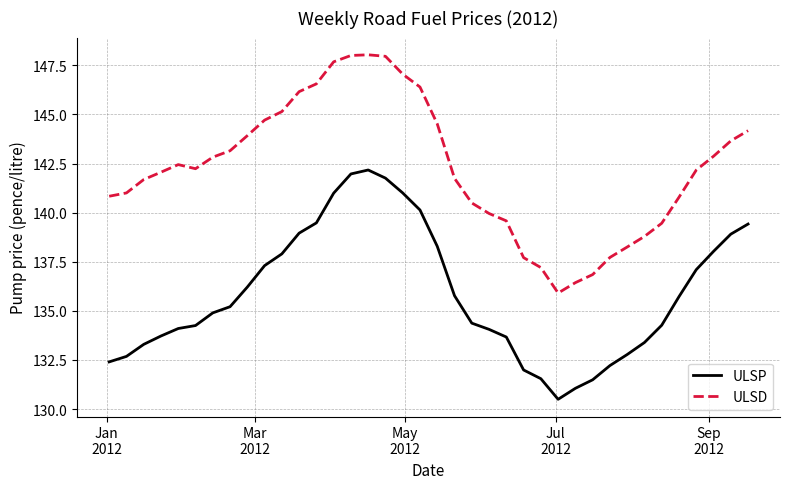

In ULSP, how many points are lower than both neighbors (excluding endpoints)?

1